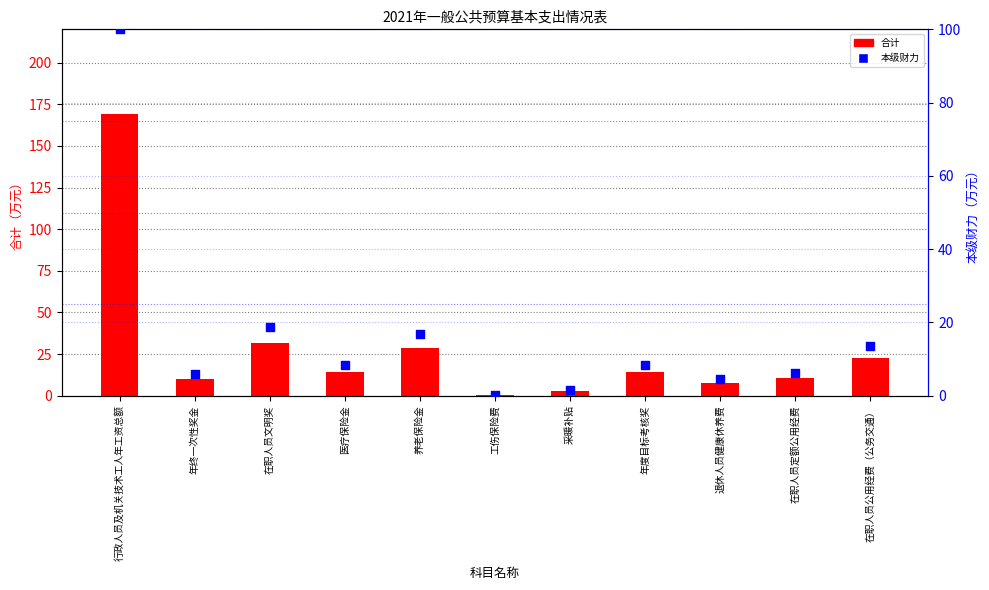

What are all the series names shown in the legend?

合计, 本级财力